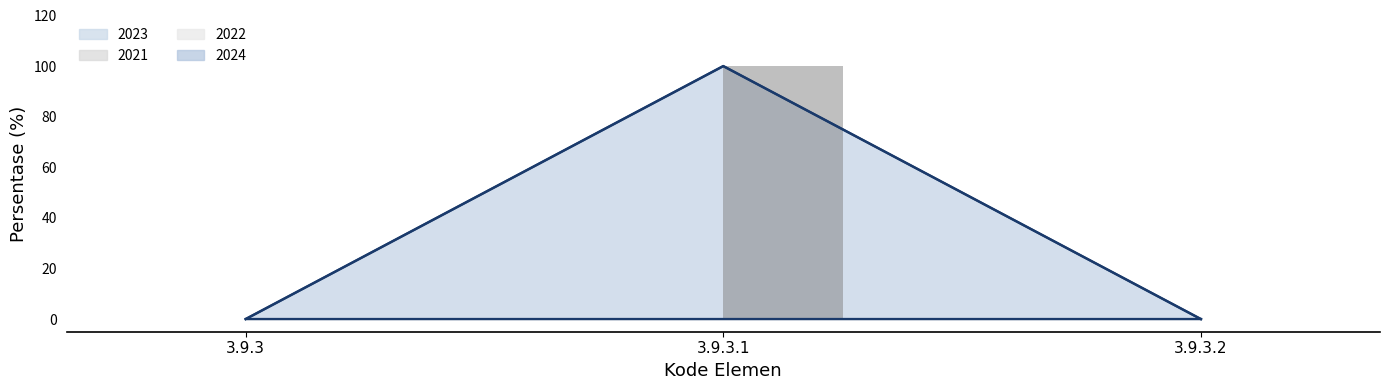

What position from the right is 3.9.3?

3